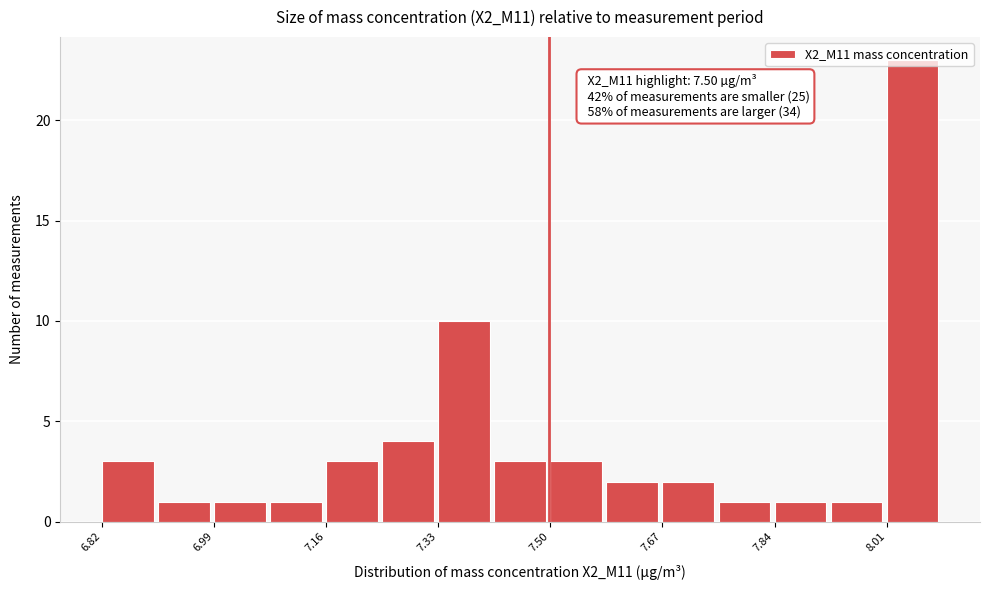

Which range on the x-axis has the tallest bar?

8.02 to 8.10